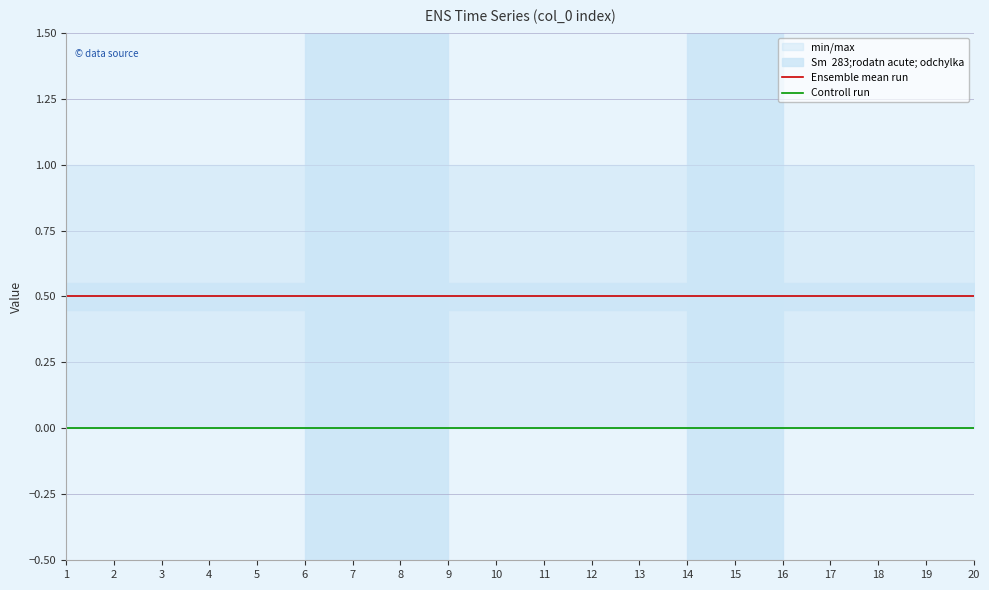

What are all the series names shown in the legend?

Ensemble mean run, Controll run